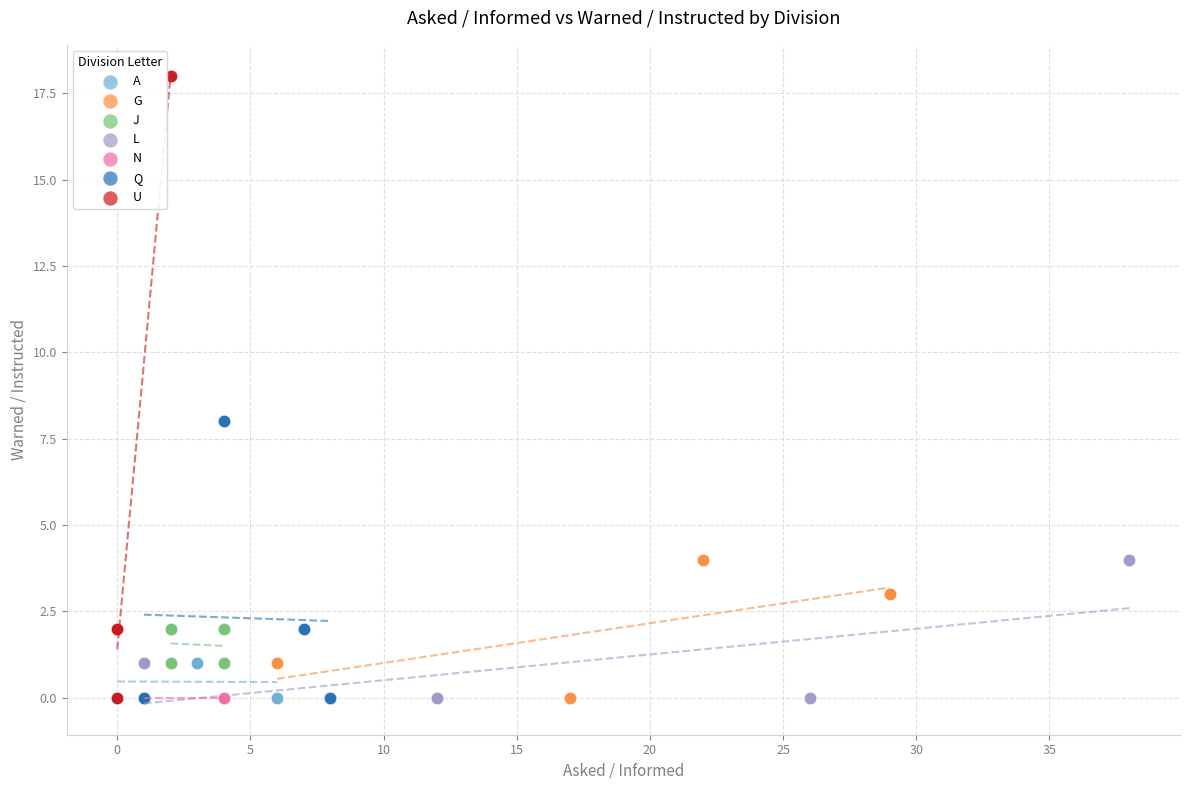

Which series contains the highest Y value?

U